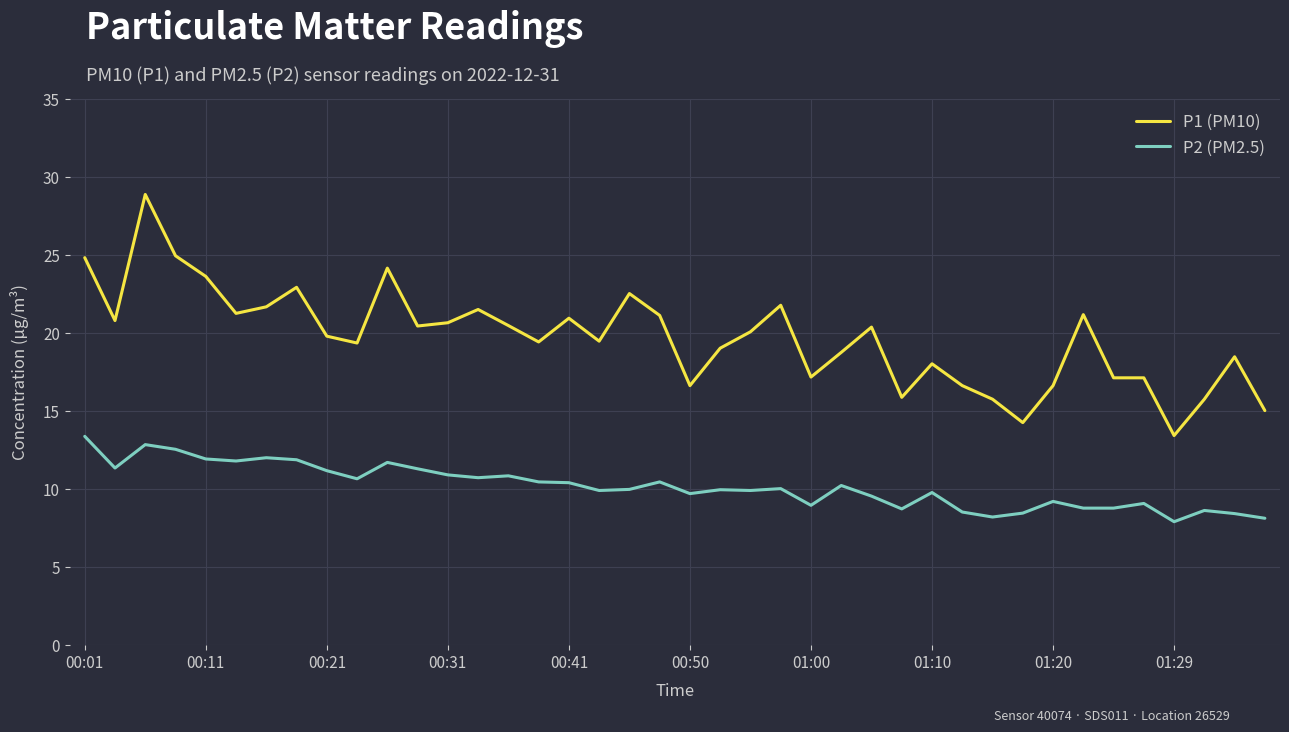

Which series has the widest spread of values?

P1 (PM10)